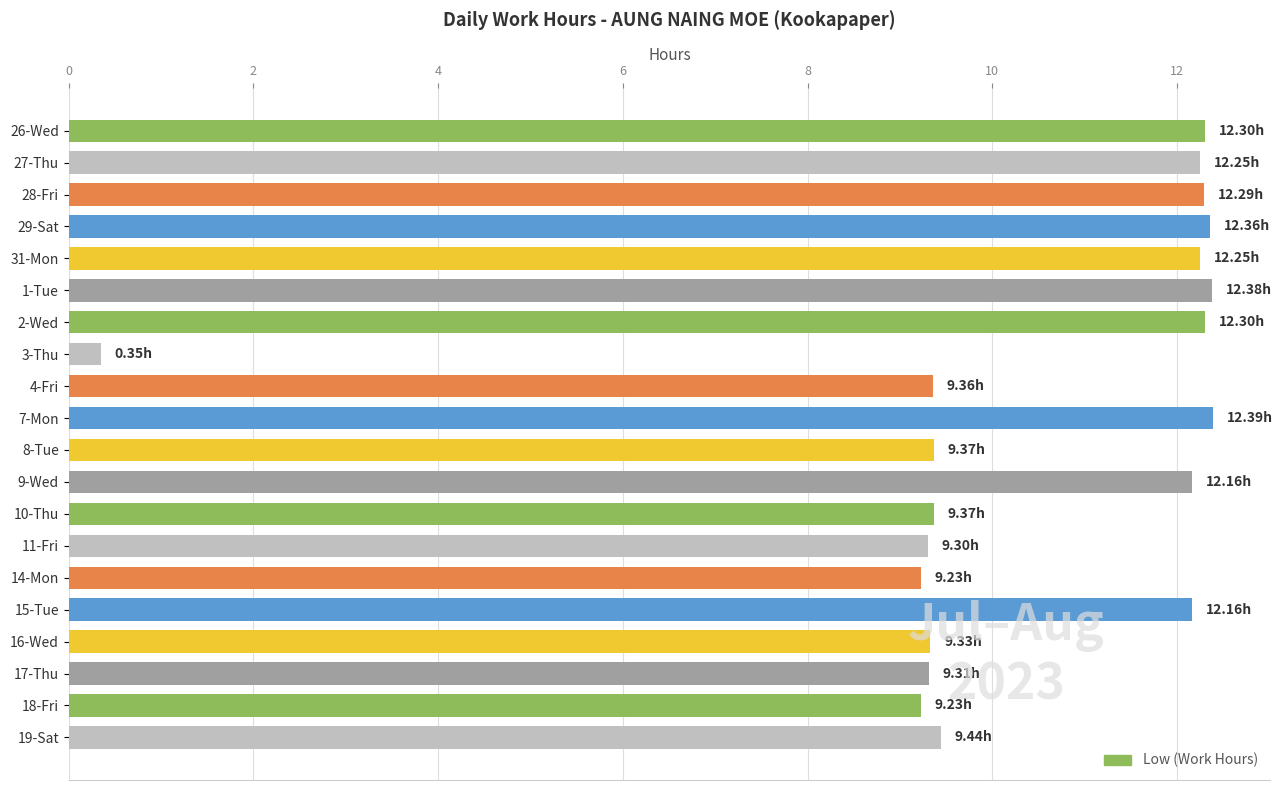

What is the average value?

10.4